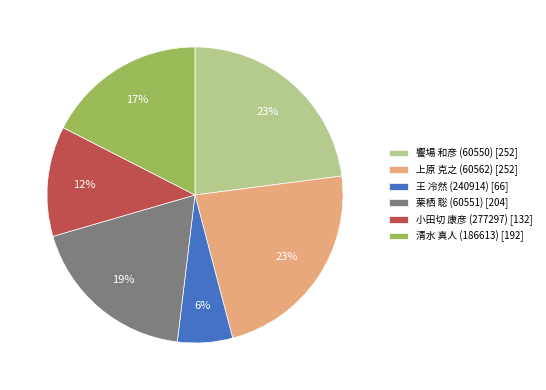

How many slices are in this pie chart?

6